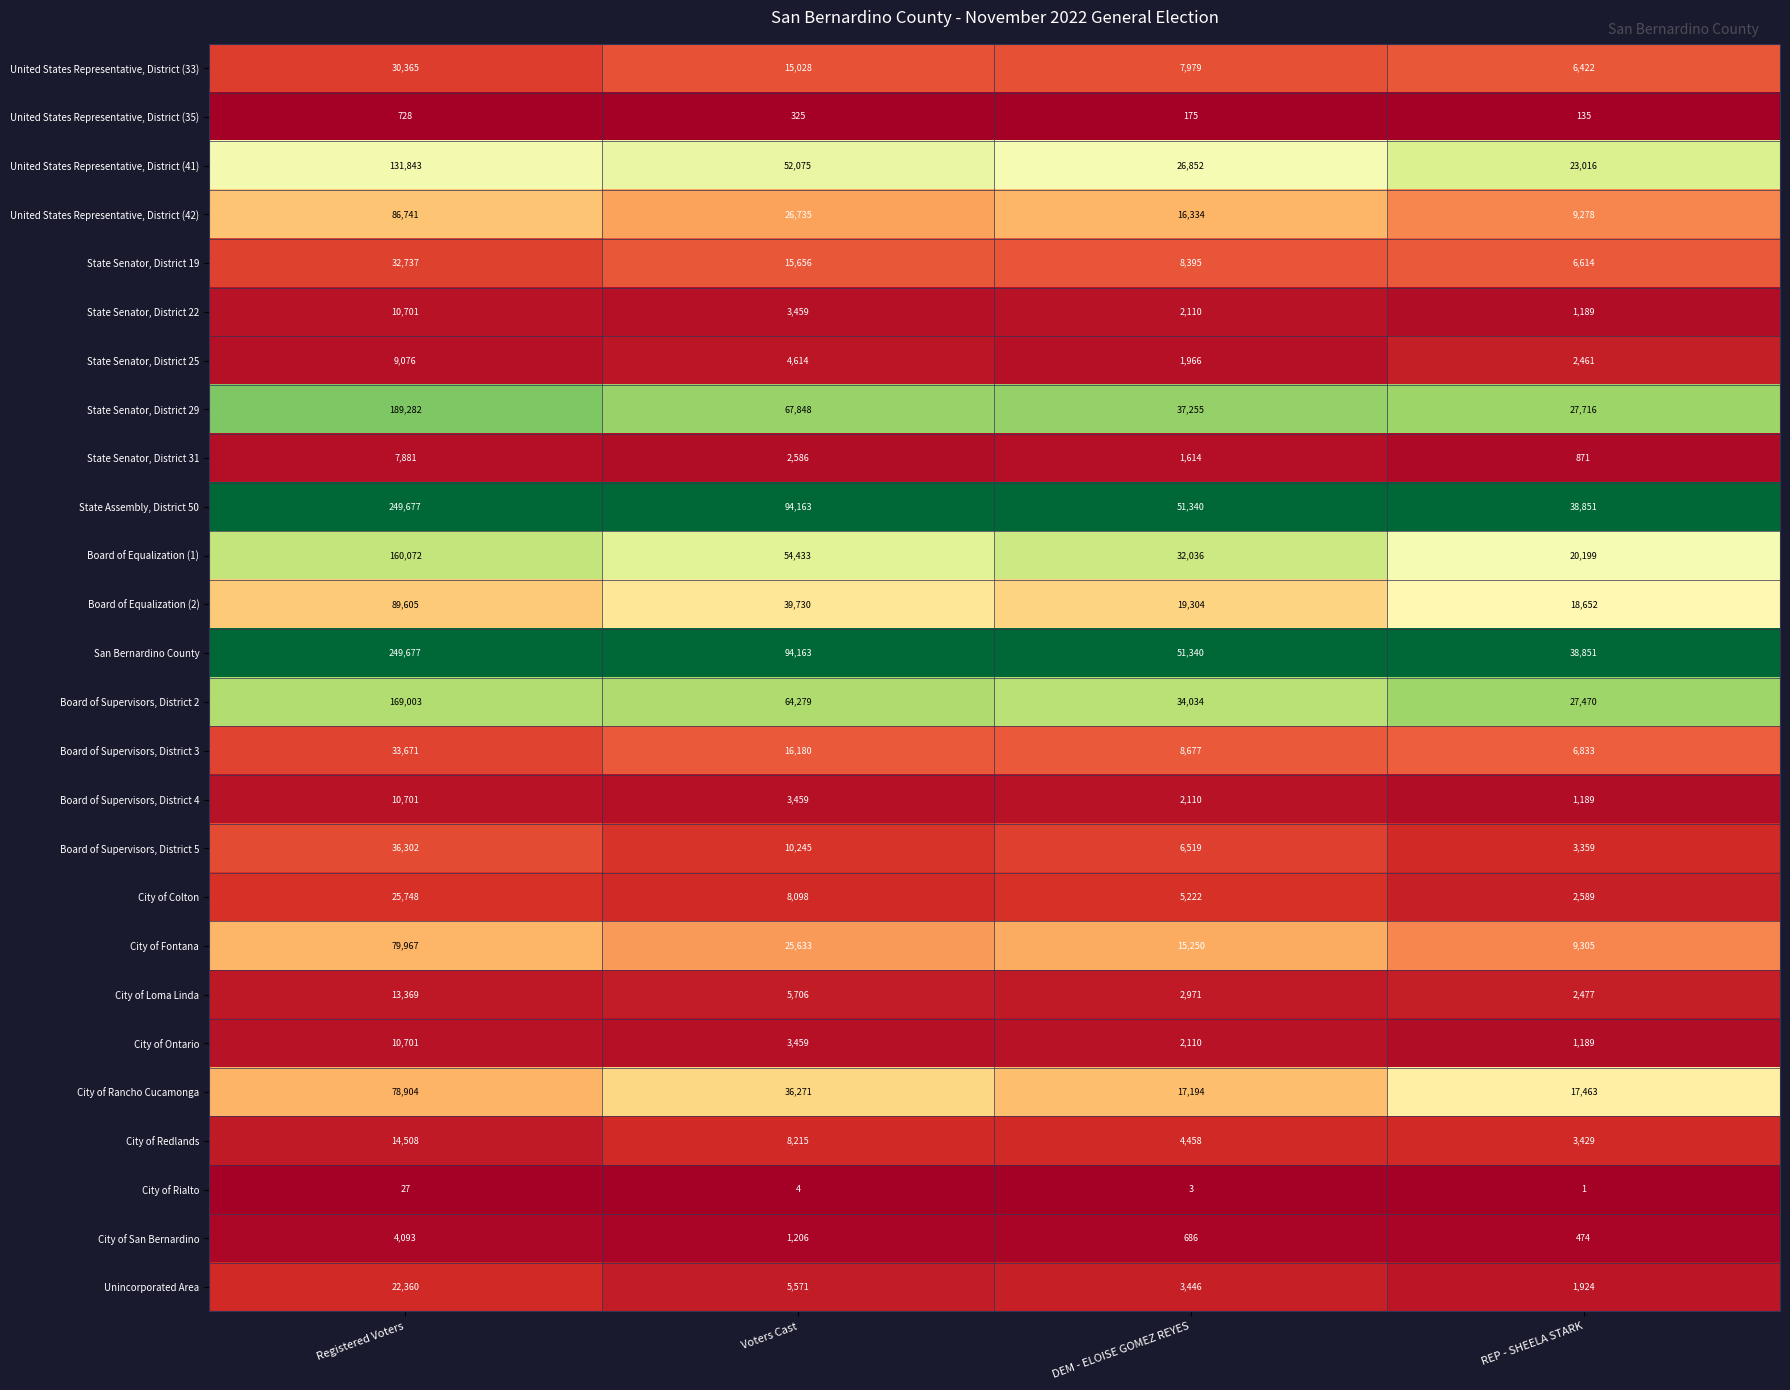

What is the difference between the highest and lowest values at Voters Cast?

94159